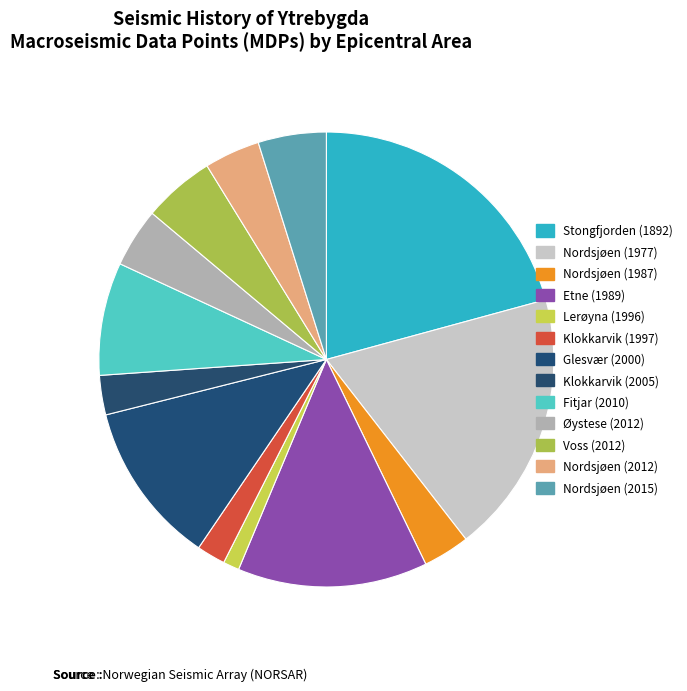

What percentage is the Nordsjøen (2012) slice, to the nearest percent?

4%